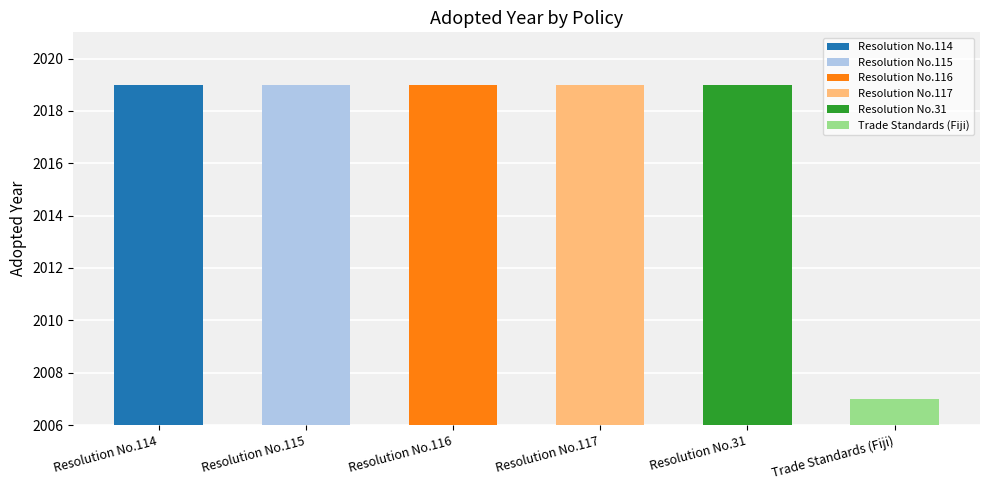

Rank the categories by value from highest to lowest.

Resolution No.114, Resolution No.115, Resolution No.116, Resolution No.117, Resolution No.31, Trade Standards (Fiji)